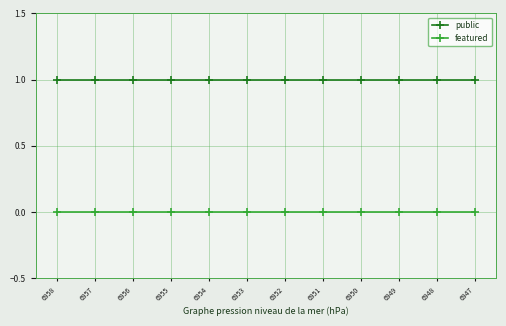

Rank the series by their average value, from highest to lowest.

public, featured